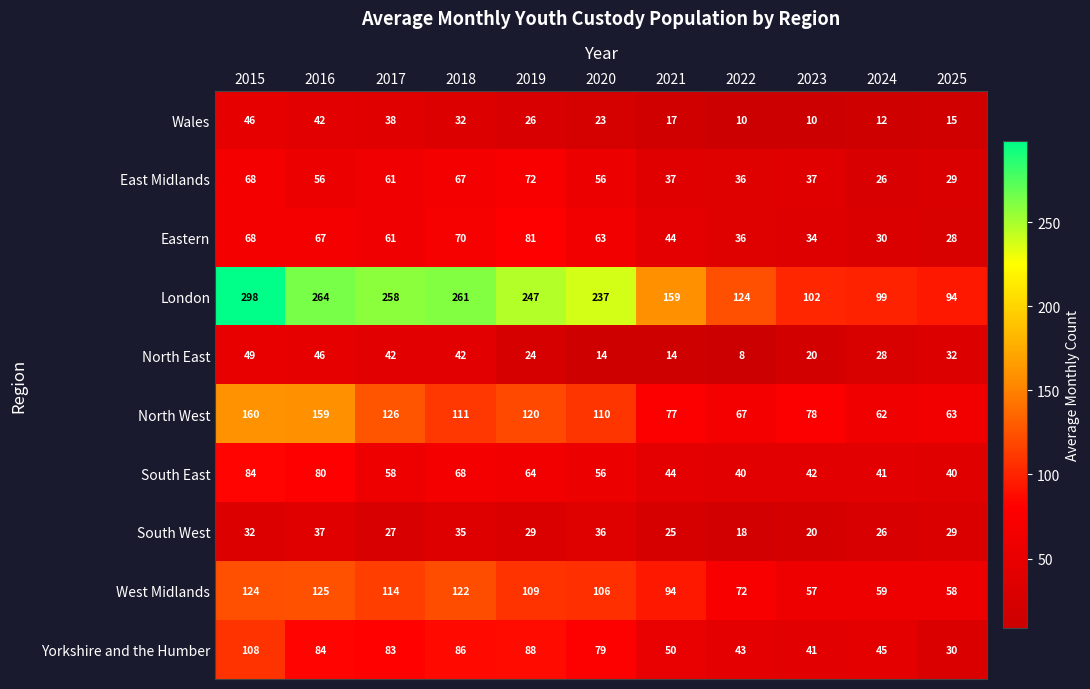

What is the sum of the London values at 2018 and 2019?

508